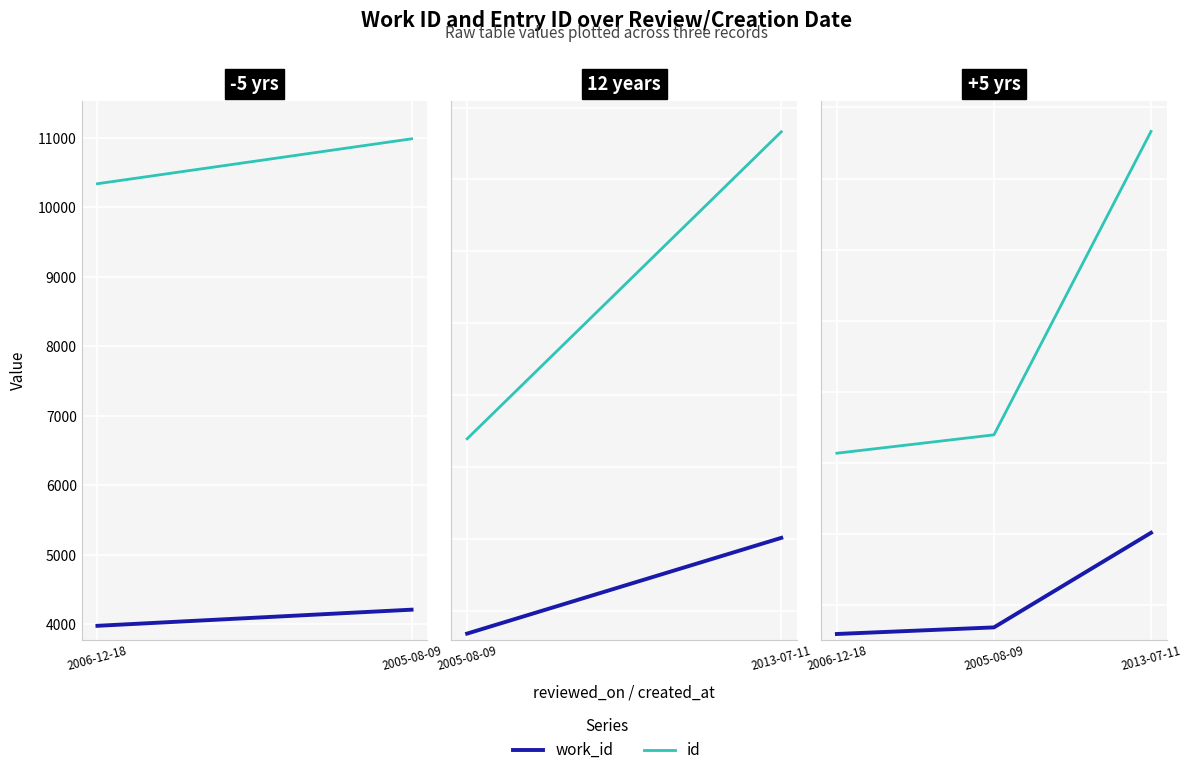

At which category is the sum across all series the highest?

2013-07-11